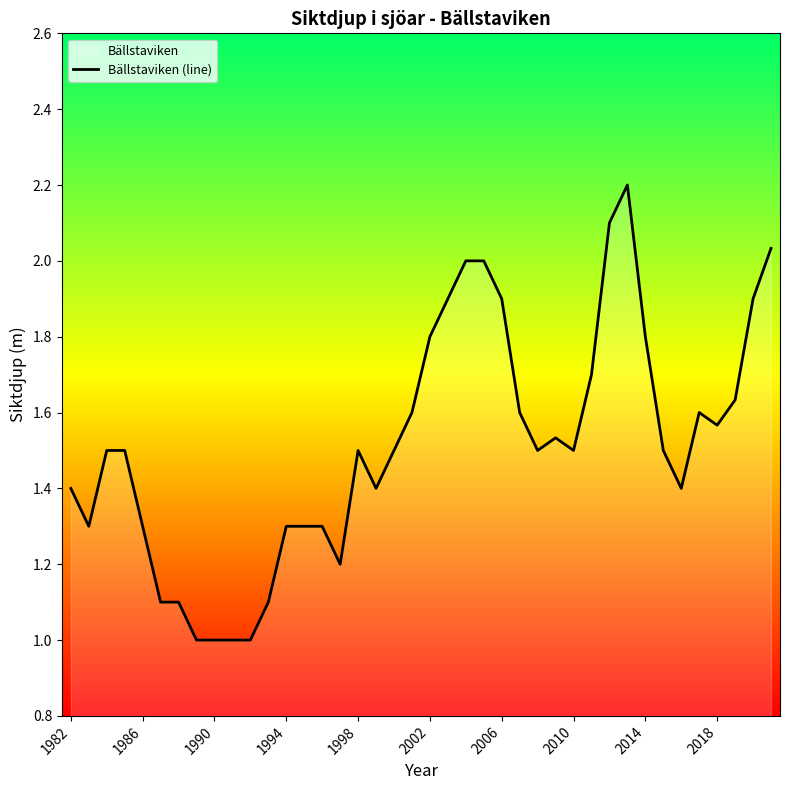

What is the difference between the maximum and minimum values?

1.2